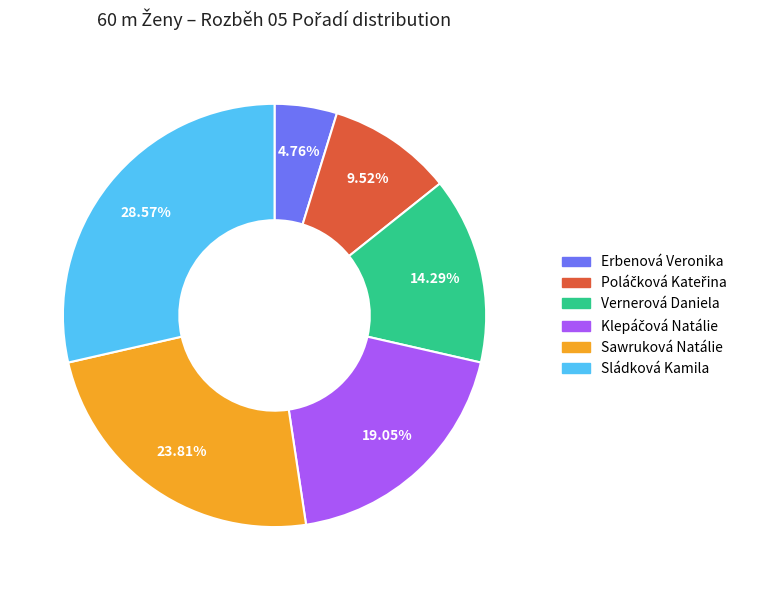

How much of the chart is everything except Erbenová Veronika?

95.2%